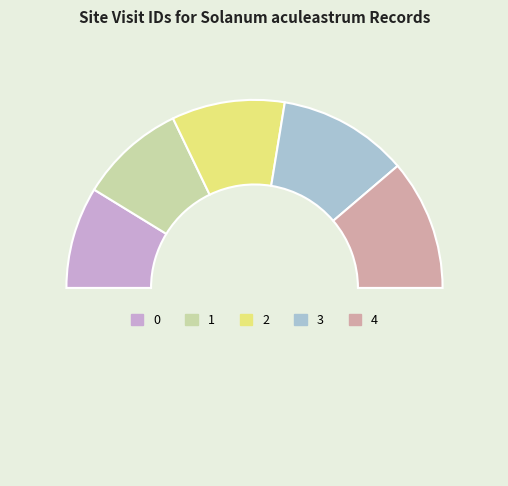

Count the number of slices in the pie.

6